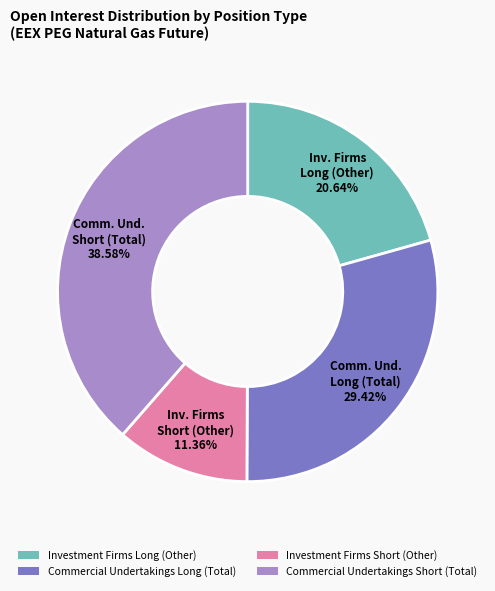

Which category has the biggest portion of the pie?

Commercial Undertakings Short (Total)